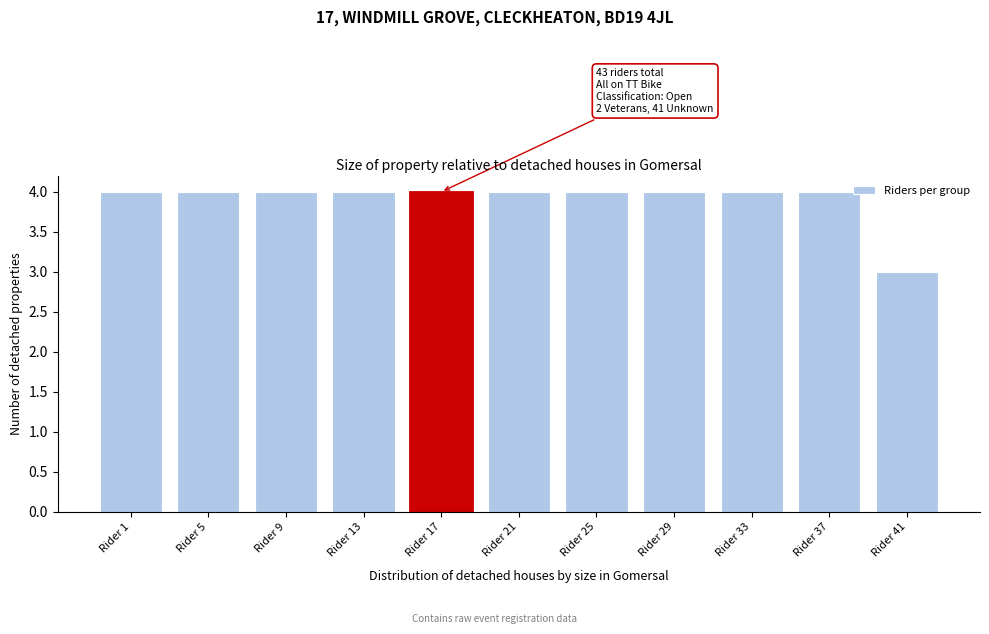

Reading right to left, list all the values displayed in this chart.

3	4	4	4	4	4	4	4	4	4	4